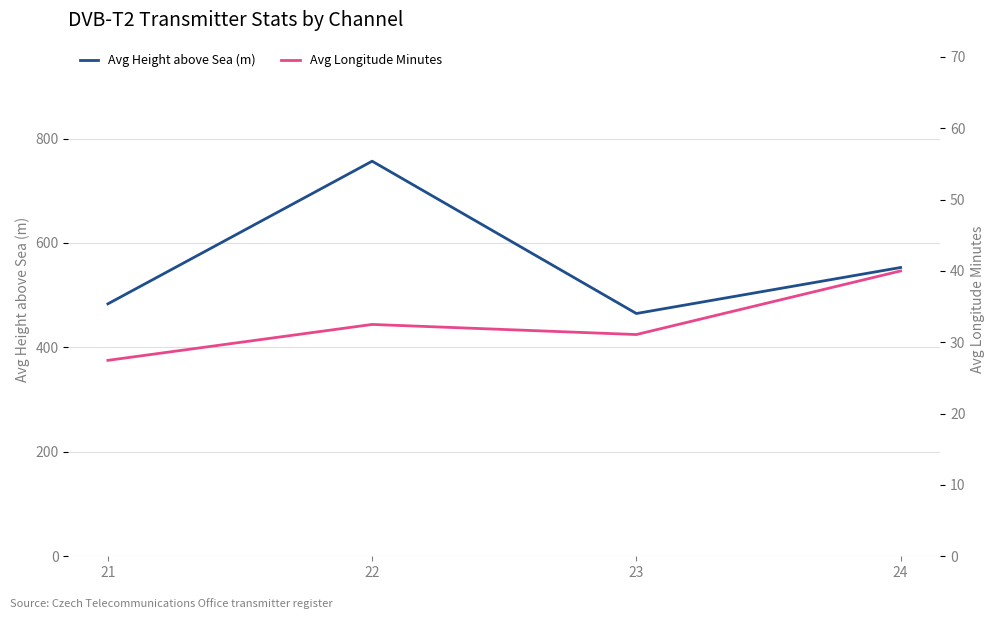

Reading right to left, what are all the values shown in this chart?

Avg Height above Sea (m): 24=553.0	23=464.9	22=756.6	21=483.4
Avg Longitude Minutes: 24=40.0	23=31.1	22=32.5	21=27.5